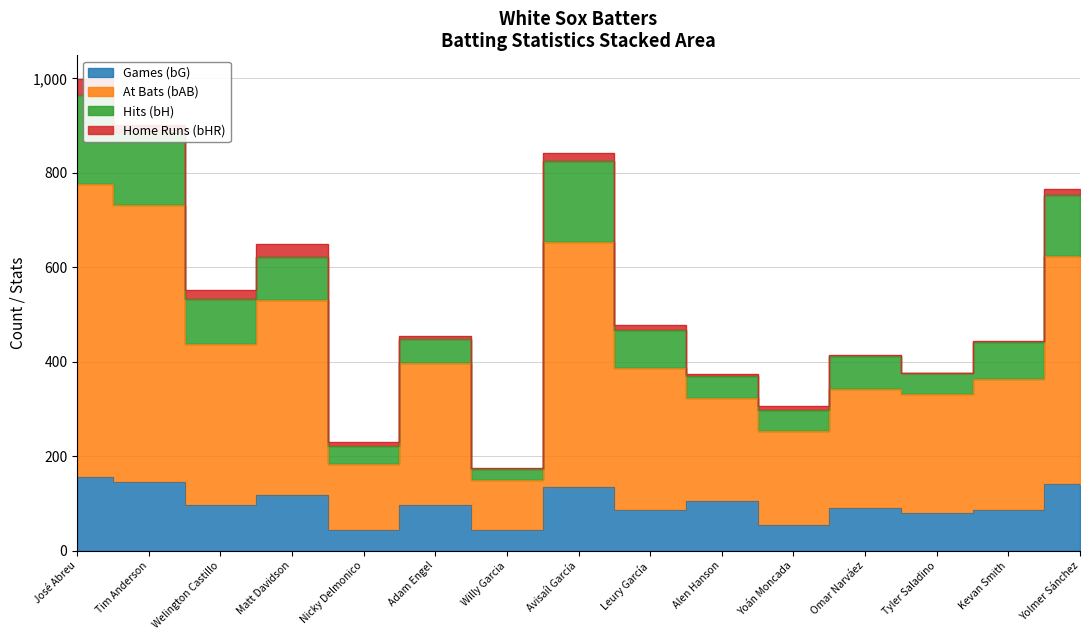

Which category has the highest value across all series?

José Abreu